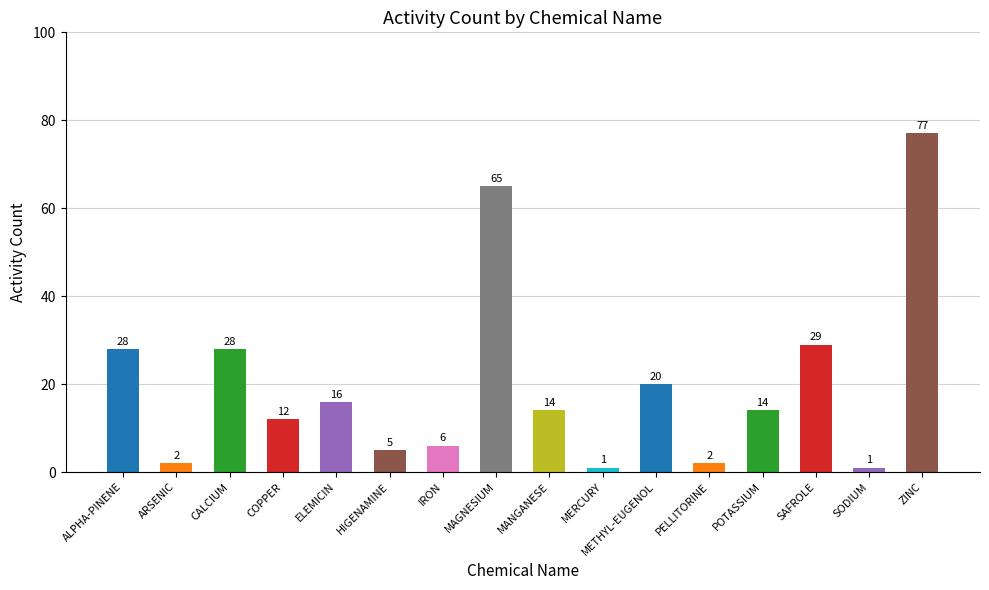

What is the smallest value displayed?

1